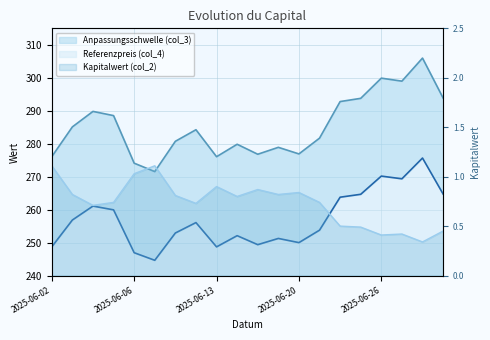

What is the smallest value displayed?

0.3